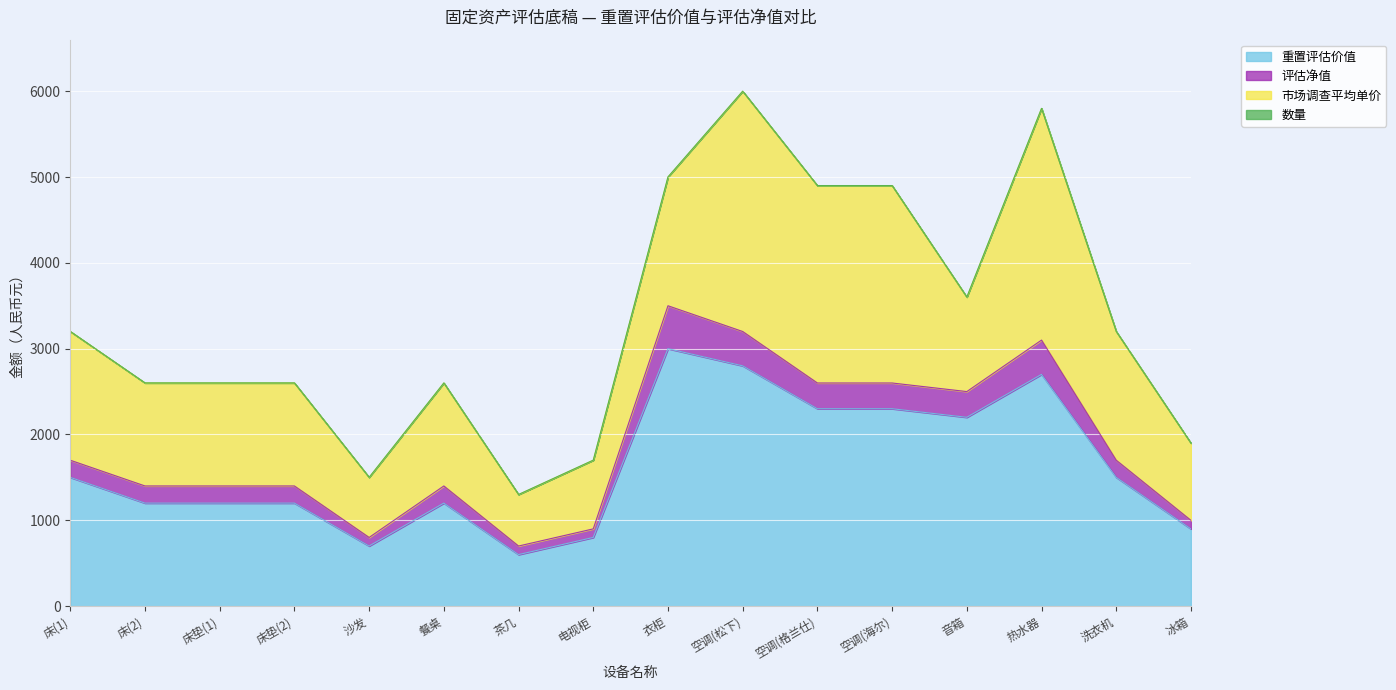

Reading left to right, extract all data points from this chart.

重置评估价值: 床(1)=1500	床(2)=1200	床垫(1)=1200	床垫(2)=1200	沙发=700	餐桌=1200	茶几=600	电视柜=800	衣柜=3000	空调(松下)=2800	空调(格兰仕)=2300	空调(海尔)=2300	音箱=2200	热水器=2700	洗衣机=1500	冰箱=899
评估净值: 床(1)=200	床(2)=200	床垫(1)=200	床垫(2)=200	沙发=100	餐桌=200	茶几=100	电视柜=100	衣柜=500	空调(松下)=400	空调(格兰仕)=300	空调(海尔)=300	音箱=300	热水器=400	洗衣机=200	冰箱=100
市场调查平均单价: 床(1)=1500	床(2)=1200	床垫(1)=1200	床垫(2)=1200	沙发=700	餐桌=1200	茶几=600	电视柜=800	衣柜=1500	空调(松下)=2800	空调(格兰仕)=2300	空调(海尔)=2300	音箱=1100	热水器=2700	洗衣机=1500	冰箱=899
数量: 床(1)=1	床(2)=1	床垫(1)=1	床垫(2)=1	沙发=1	餐桌=1	茶几=1	电视柜=1	衣柜=2	空调(松下)=1	空调(格兰仕)=1	空调(海尔)=1	音箱=2	热水器=1	洗衣机=1	冰箱=1